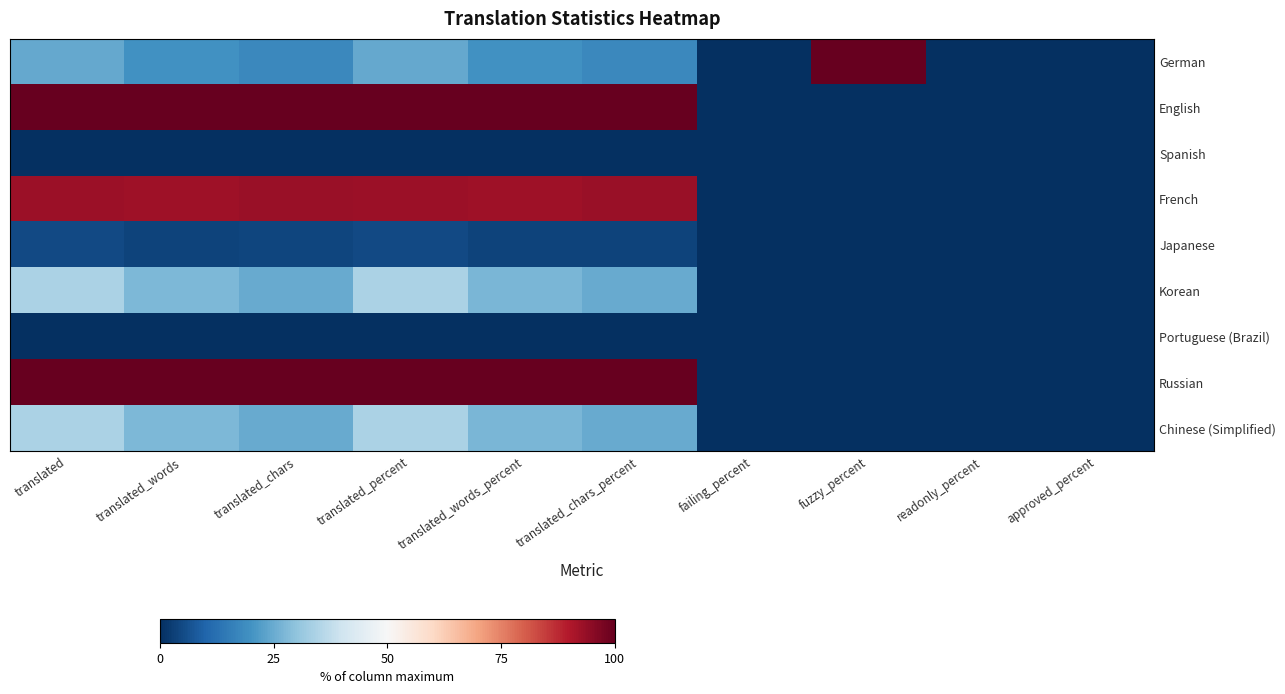

Reading left to right, extract all data points from this chart.

German: translated=24.4	translated_words=19.8	translated_chars=17.8	translated_percent=24.3	translated_words_percent=19.8	translated_chars_percent=17.8	failing_percent=0.0	fuzzy_percent=100.0	readonly_percent=0.0	approved_percent=0.0
English: translated=100.0	translated_words=100.0	translated_chars=100.0	translated_percent=100.0	translated_words_percent=100.0	translated_chars_percent=100.0	failing_percent=0.0	fuzzy_percent=0.0	readonly_percent=0.0	approved_percent=0.0
Spanish: translated=0.0	translated_words=0.0	translated_chars=0.0	translated_percent=0.0	translated_words_percent=0.0	translated_chars_percent=0.0	failing_percent=0.0	fuzzy_percent=0.0	readonly_percent=0.0	approved_percent=0.0
French: translated=92.7	translated_words=92.5	translated_chars=93.1	translated_percent=92.6	translated_words_percent=92.4	translated_chars_percent=93.1	failing_percent=0.0	fuzzy_percent=0.0	readonly_percent=0.0	approved_percent=0.0
Japanese: translated=4.9	translated_words=3.8	translated_chars=3.9	translated_percent=4.8	translated_words_percent=3.7	translated_chars_percent=3.9	failing_percent=0.0	fuzzy_percent=0.0	readonly_percent=0.0	approved_percent=0.0
Korean: translated=34.1	translated_words=27.4	translated_chars=24.8	translated_percent=34.1	translated_words_percent=27.3	translated_chars_percent=24.8	failing_percent=0.0	fuzzy_percent=0.0	readonly_percent=0.0	approved_percent=0.0
Portuguese (Brazil): translated=0.0	translated_words=0.0	translated_chars=0.0	translated_percent=0.0	translated_words_percent=0.0	translated_chars_percent=0.0	failing_percent=0.0	fuzzy_percent=0.0	readonly_percent=0.0	approved_percent=0.0
Russian: translated=100.0	translated_words=100.0	translated_chars=100.0	translated_percent=100.0	translated_words_percent=100.0	translated_chars_percent=100.0	failing_percent=0.0	fuzzy_percent=0.0	readonly_percent=0.0	approved_percent=0.0
Chinese (Simplified): translated=34.1	translated_words=27.4	translated_chars=24.8	translated_percent=34.1	translated_words_percent=27.3	translated_chars_percent=24.8	failing_percent=0.0	fuzzy_percent=0.0	readonly_percent=0.0	approved_percent=0.0